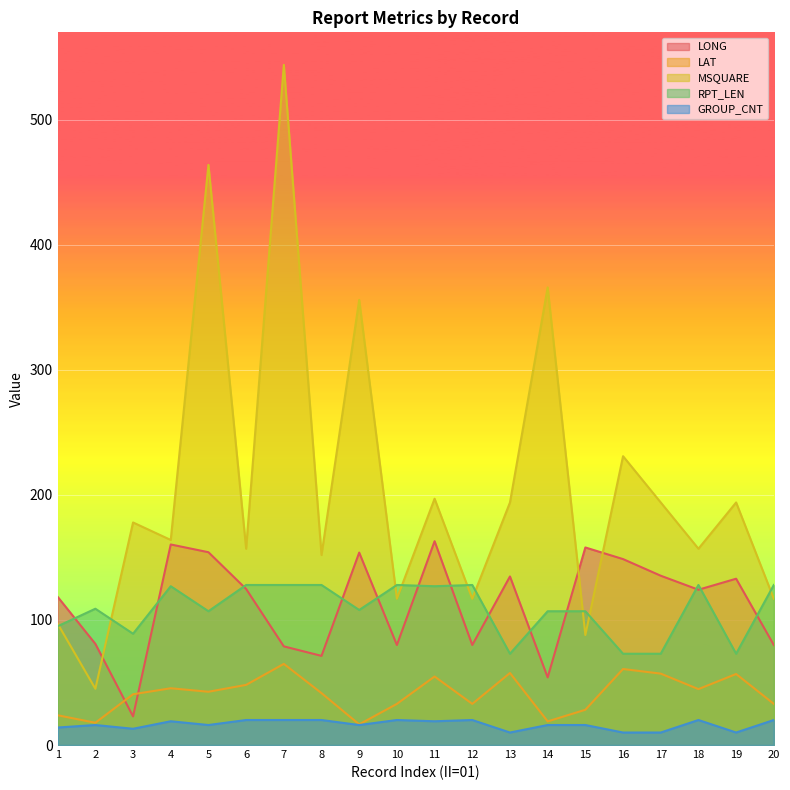

At which label does LONG first exceed 124?

4